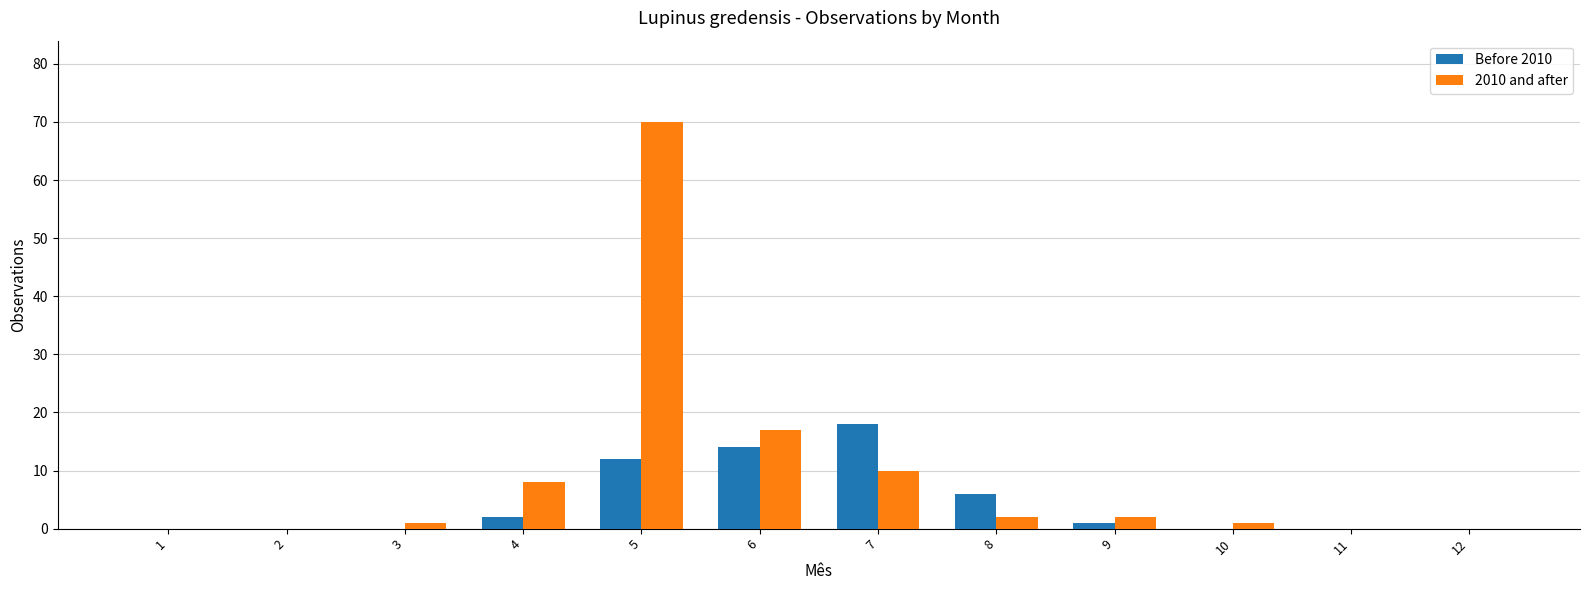

Reading left to right, list all the values displayed in this chart.

Before 2010: 0	0	0	2	12	14	18	6	1	0	0	0
2010 and after: 0	0	1	8	70	17	10	2	2	1	0	0